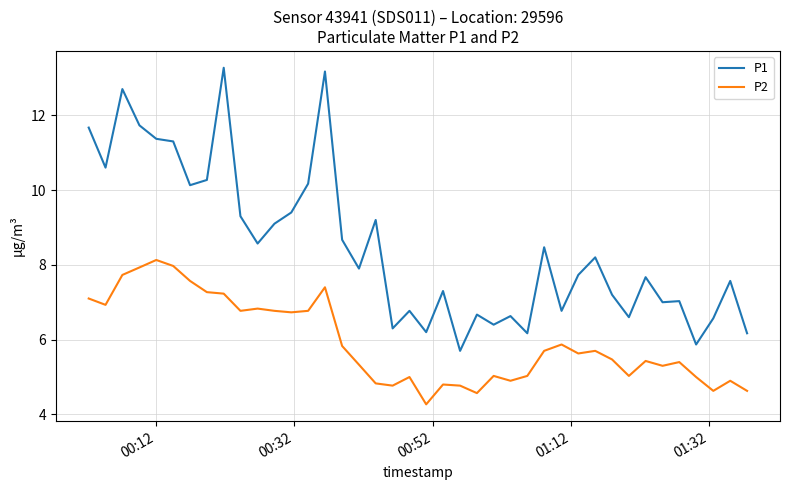

True or false: P1 and P2 intersect in this chart.

False